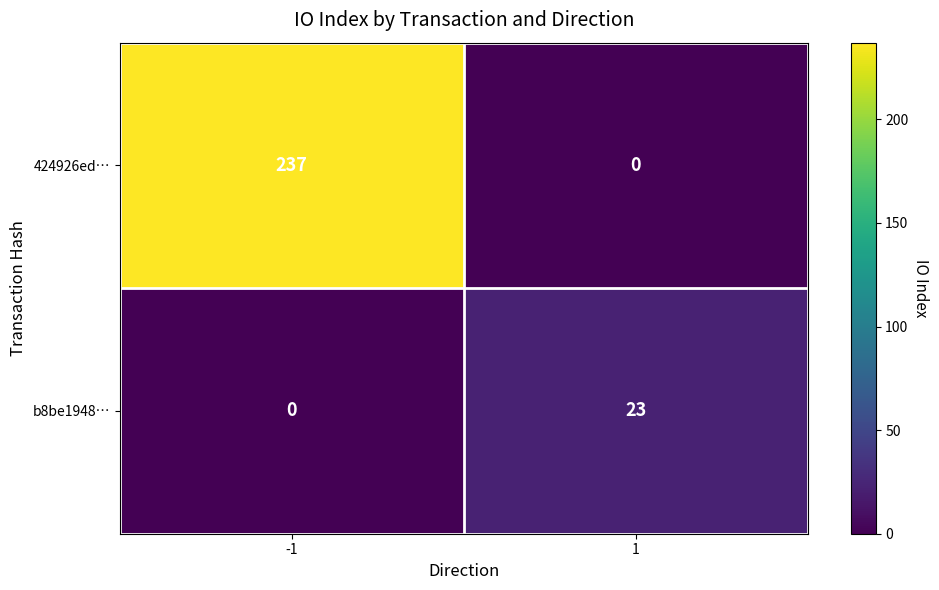

Reading left to right, list all the values displayed in this chart.

424926ed…: -1=237	1=0
b8be1948…: -1=0	1=23